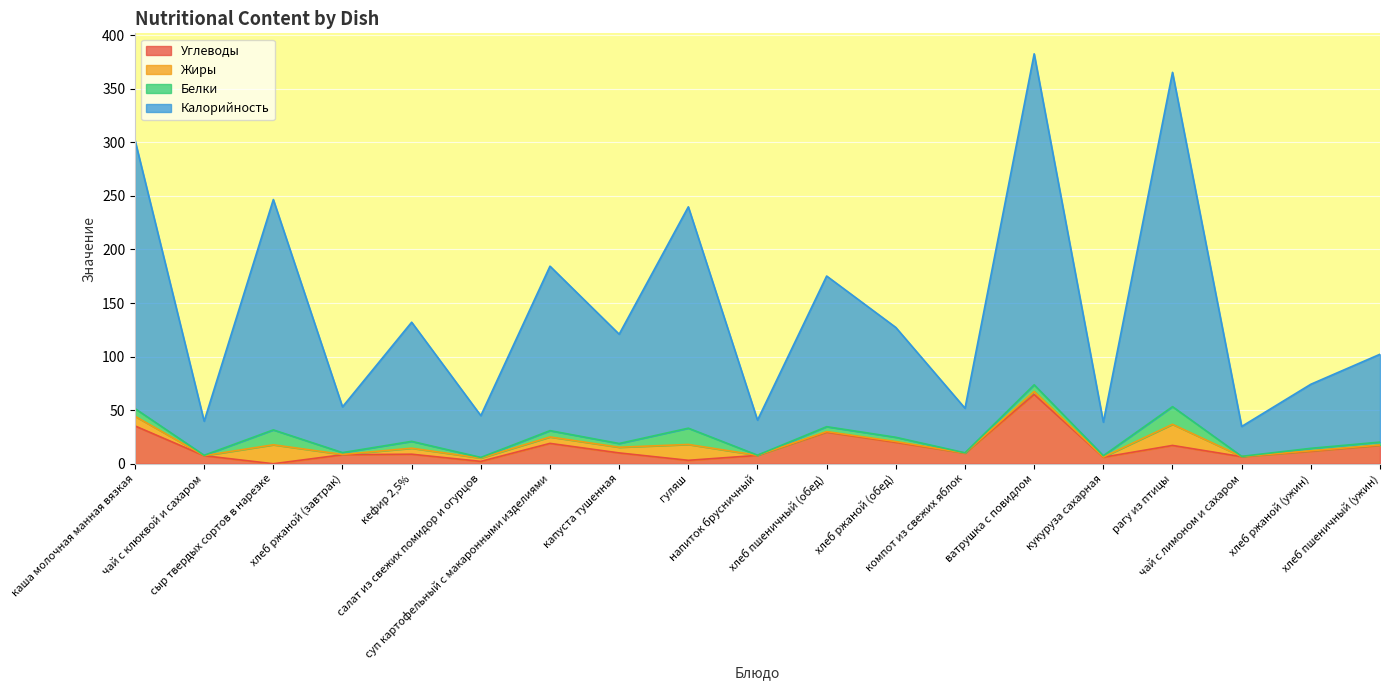

Which has a higher value, салат из свежих помидор и огурцов or компот из свежих яблок?

компот из свежих яблок